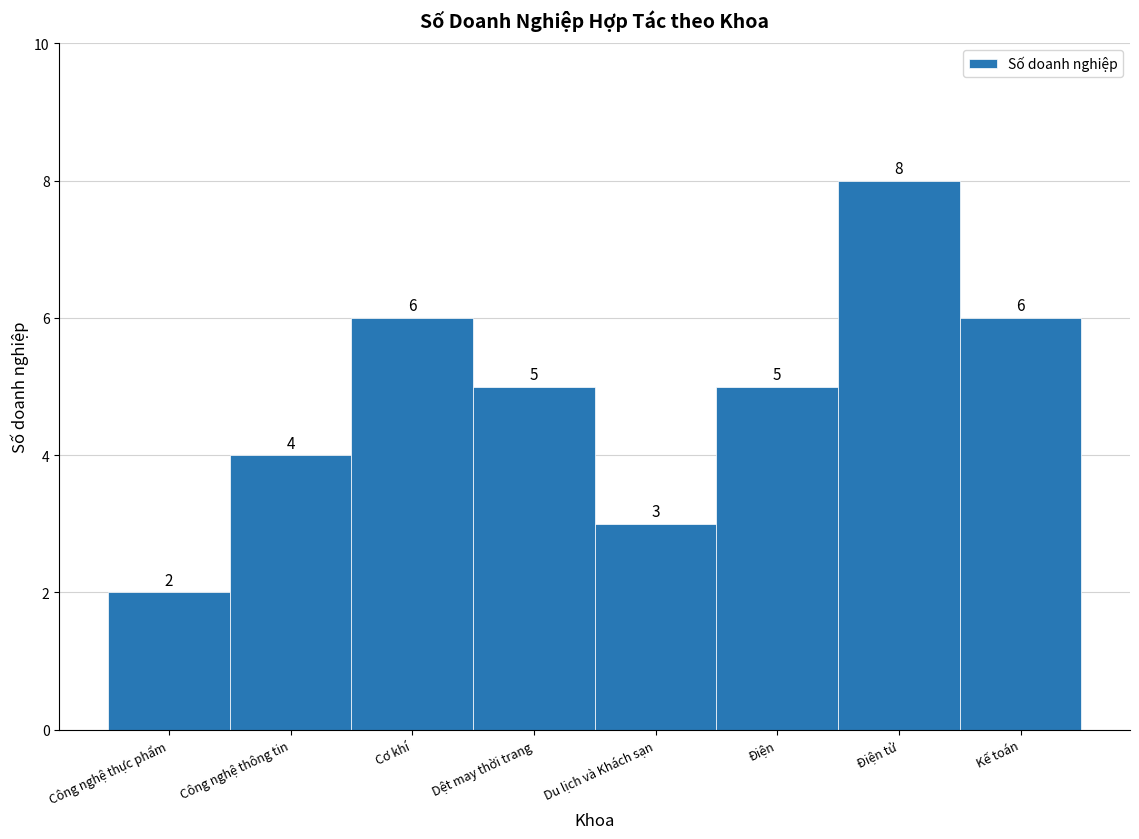

Reading left to right, extract all data points from this chart.

2	4	6	5	3	5	8	6